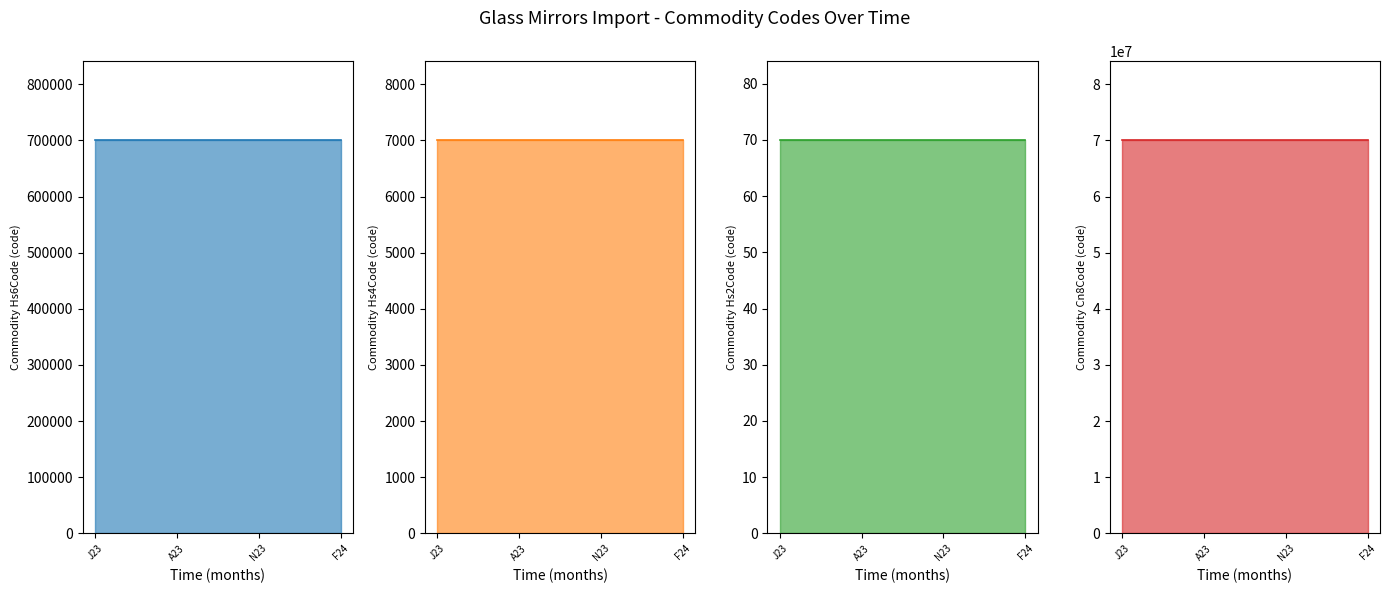

What is the total value across all series at J23?

70807271